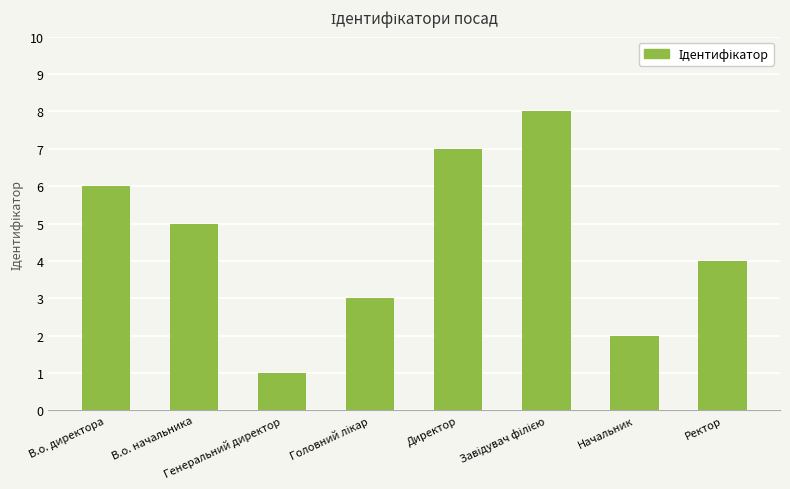

Reading left to right, list all the values displayed in this chart.

6	5	1	3	7	8	2	4